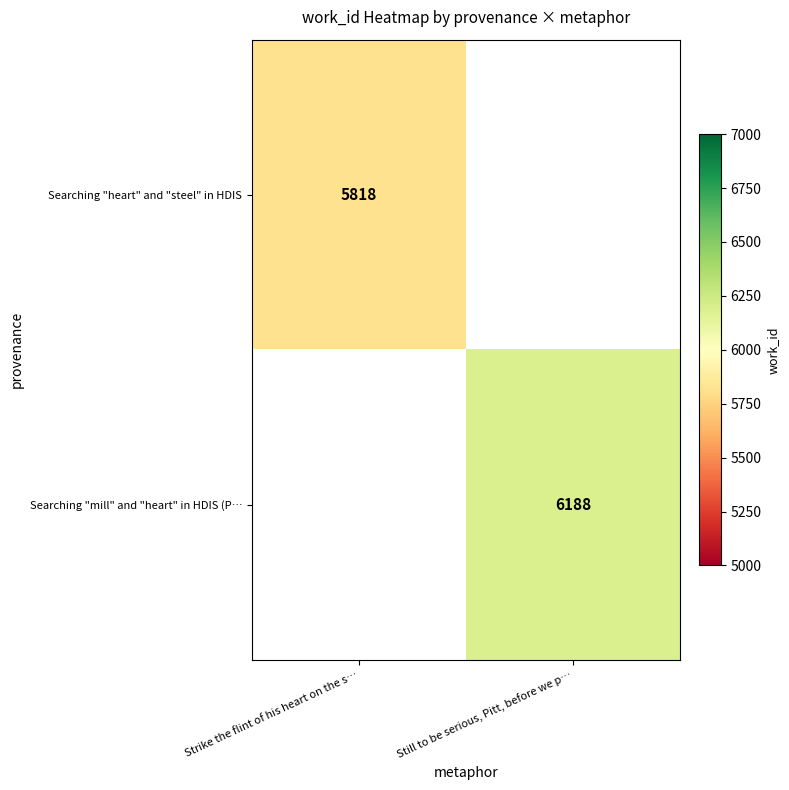

How many data points does each series have?

2